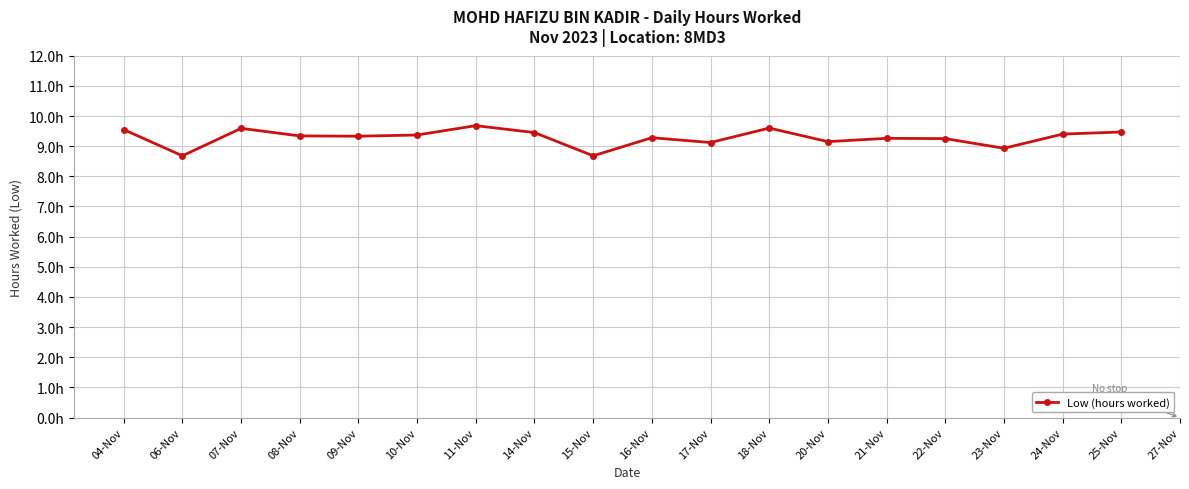

What is the smallest value displayed?

8.7